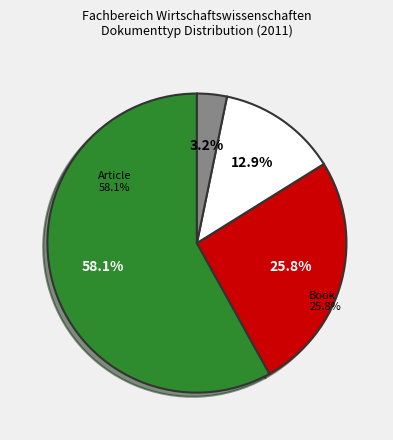

How many segments does this pie chart have?

4